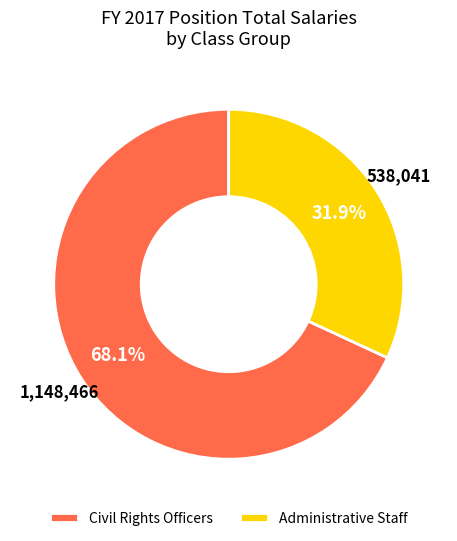

Approximately how many times larger is the value at Administrative Staff compared to Civil Rights Officers?

0.5